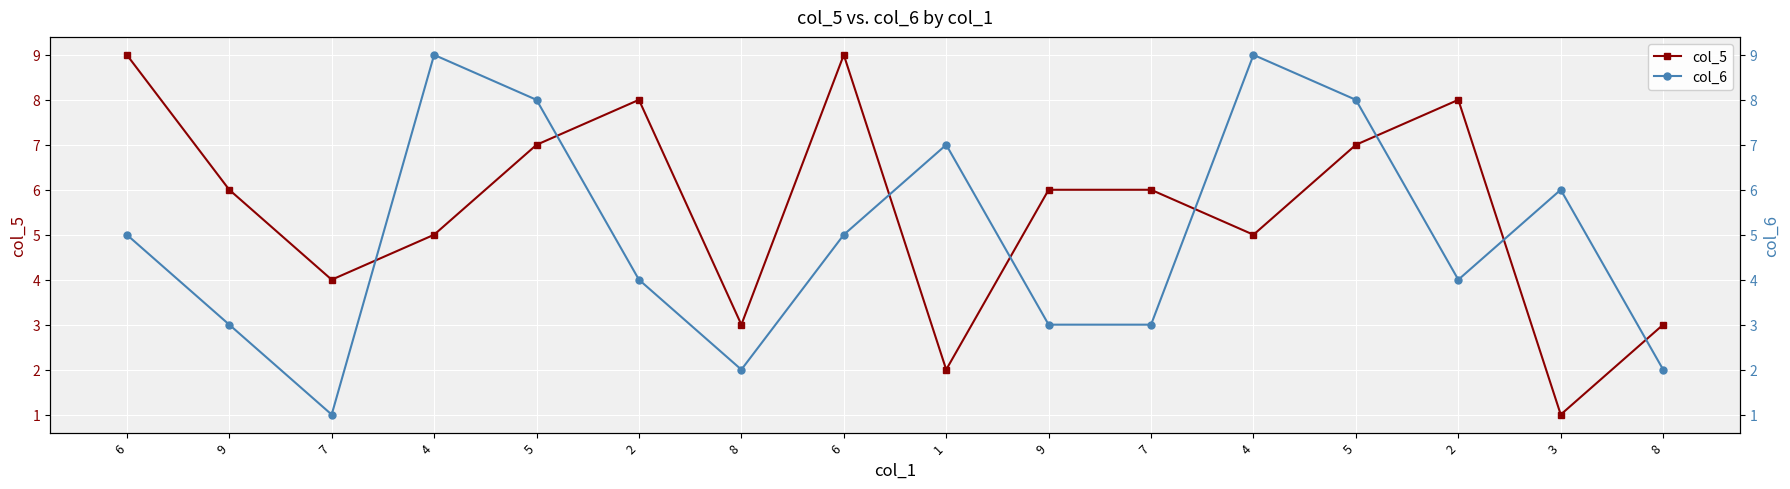

What are all the series names shown in the legend?

col_5, col_6